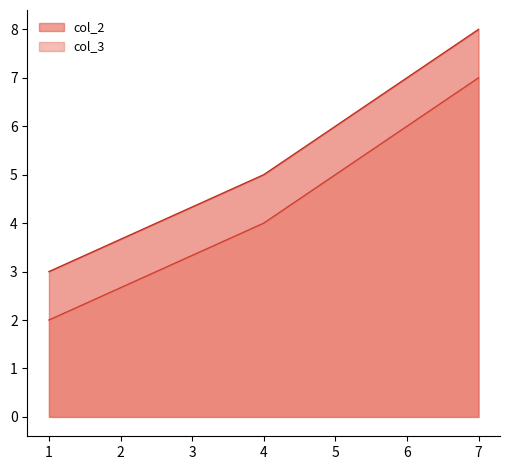

Is it true that col_3 equals 7 at 7?

True